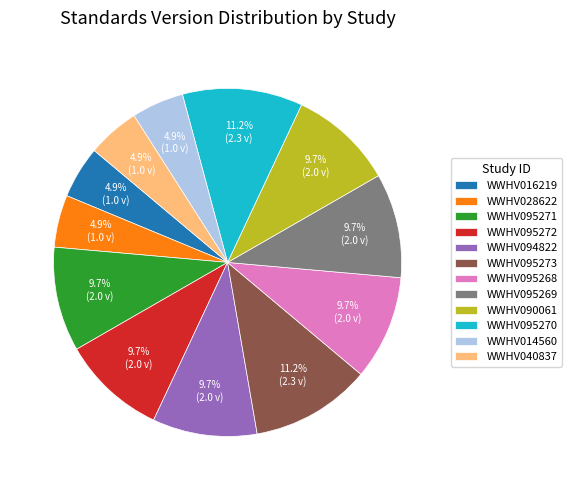

How much of the chart is everything except WWHV094822?

90.3%